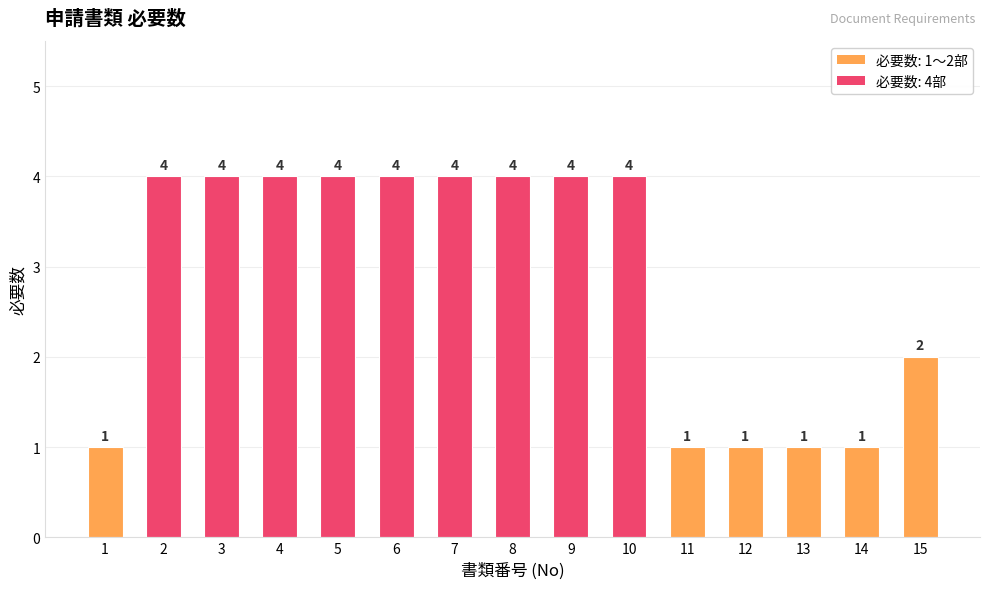

What is the sum of all values?

43